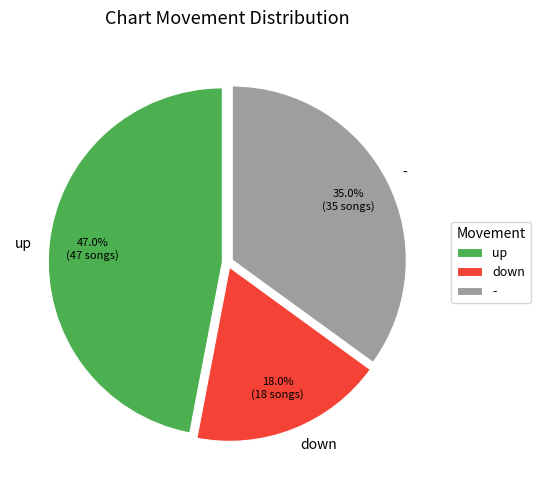

To the nearest percent, what is the difference between the down and - slice percentages?

17%